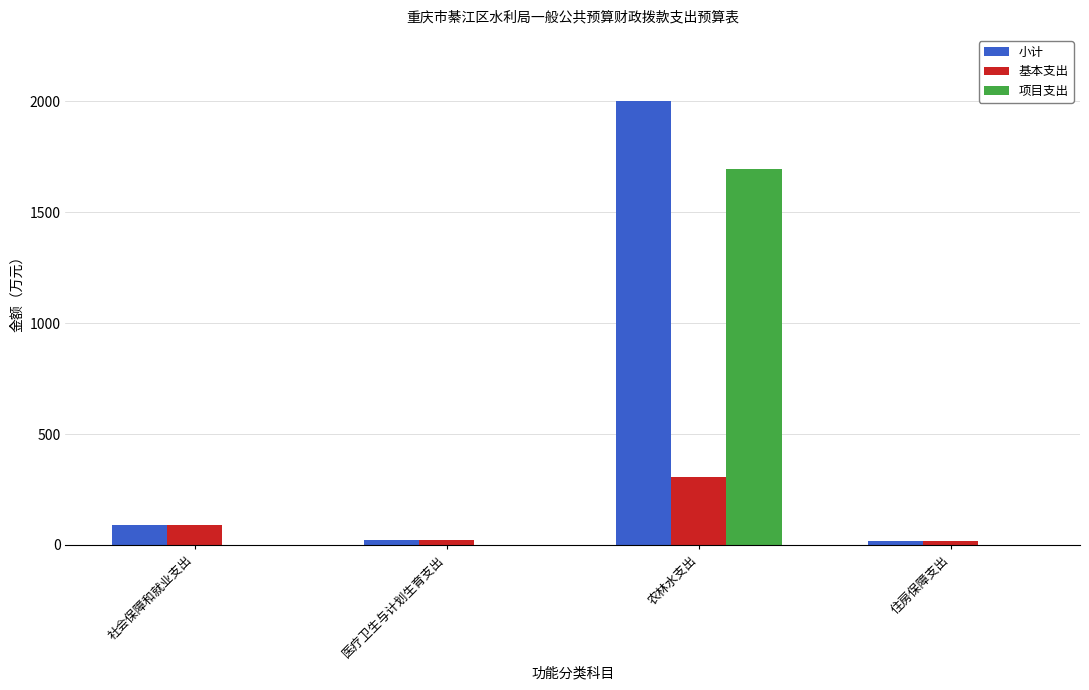

At which category is the sum across all series the highest?

农林水支出